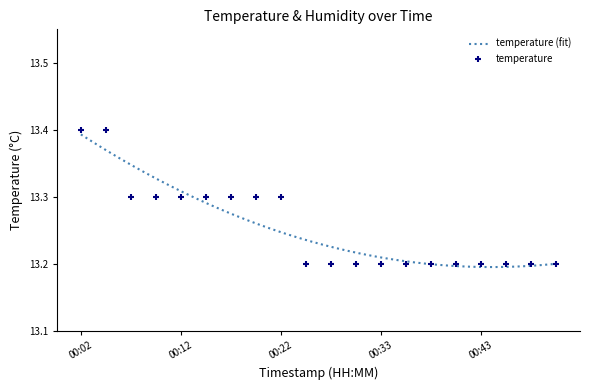

What is the change in value from 00:04 to 00:12?

-0.1